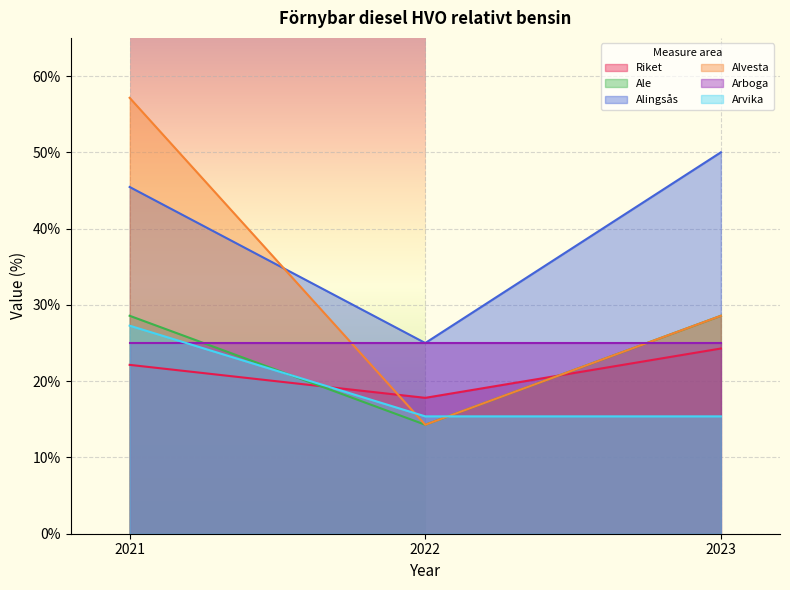

What is the highest value of the Arvika series?

27.3